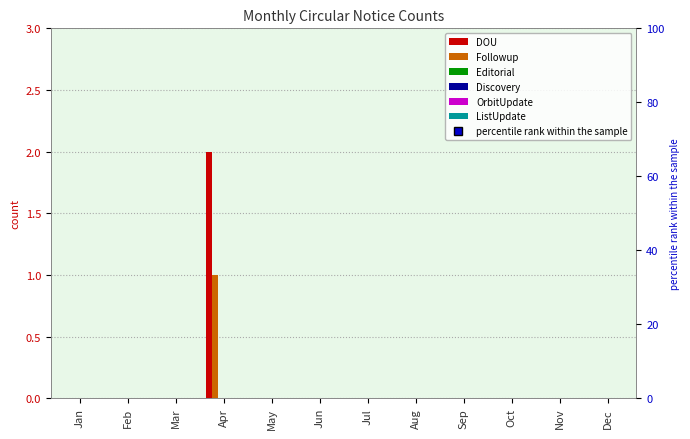

How many bars are there in each group?

6